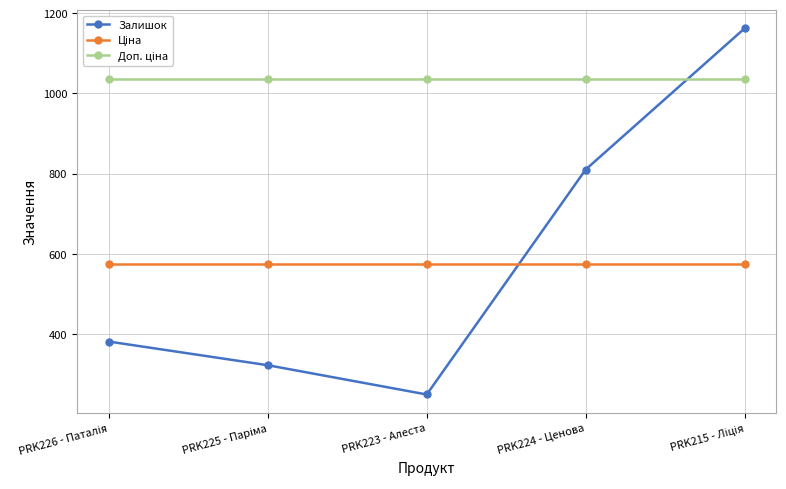

Which series has the largest range (max minus min)?

Залишок